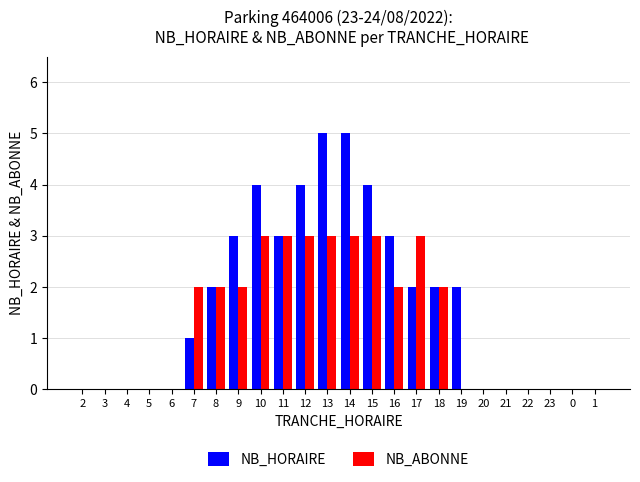

What are all the series names shown in the legend?

NB_HORAIRE, NB_ABONNE